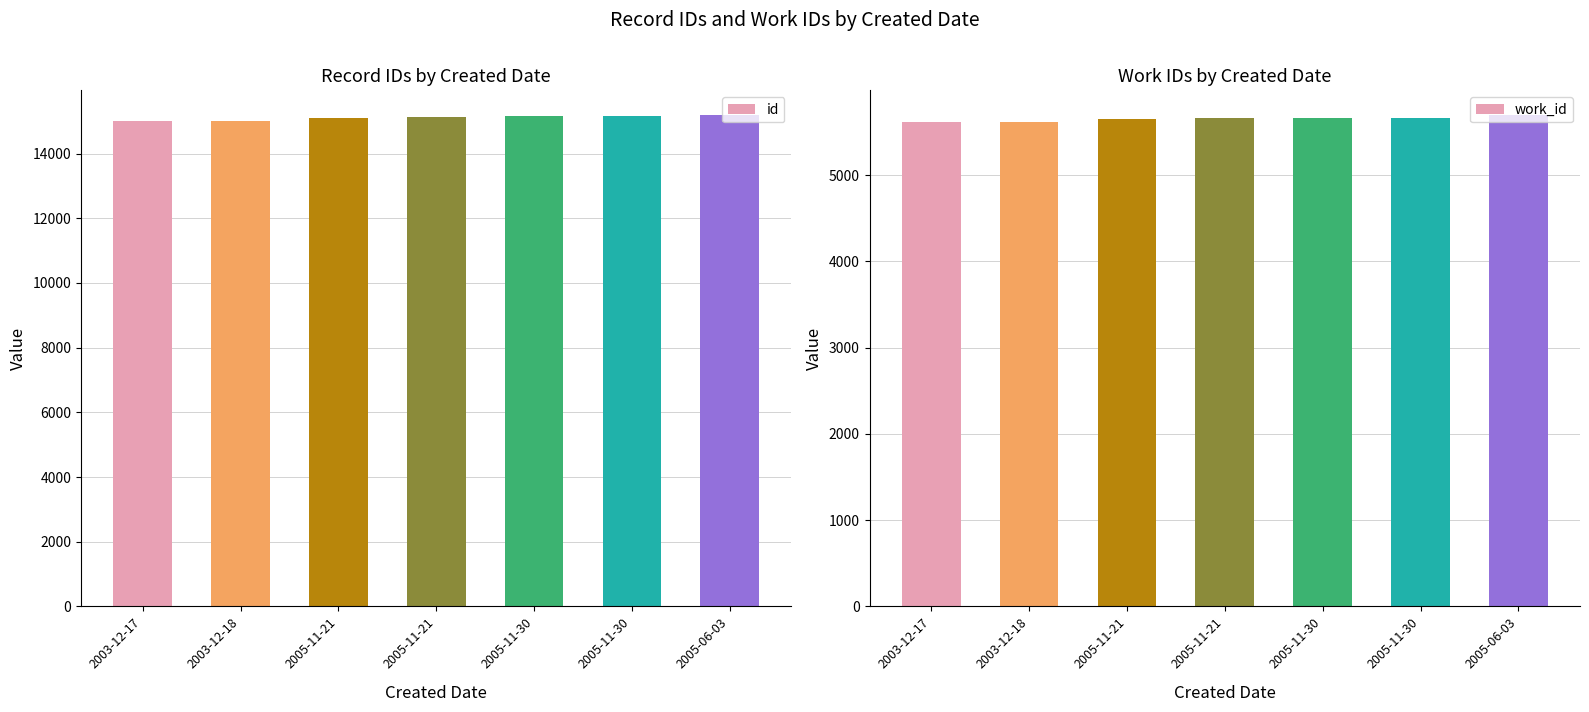

Between 2005-11-30 and 2003-12-18, which is larger?

2005-11-30